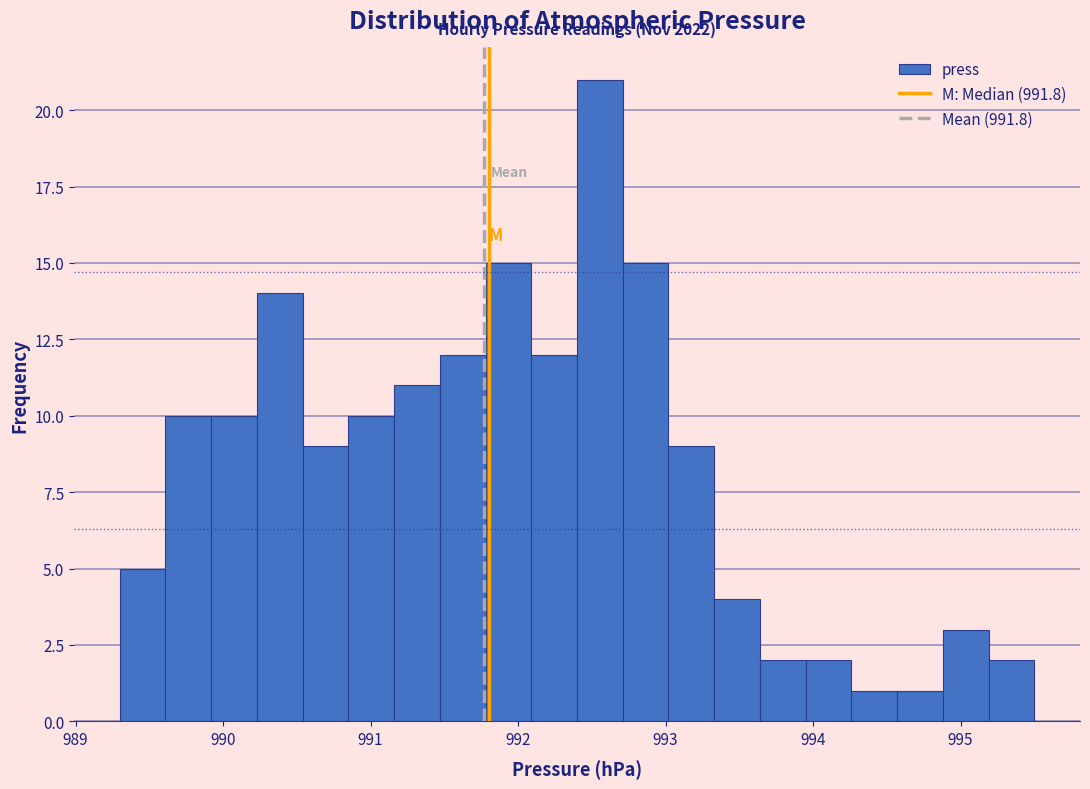

Around what value on the x-axis is the tallest bar? Give the approximate position of its centre, as read against the axis.

992.6